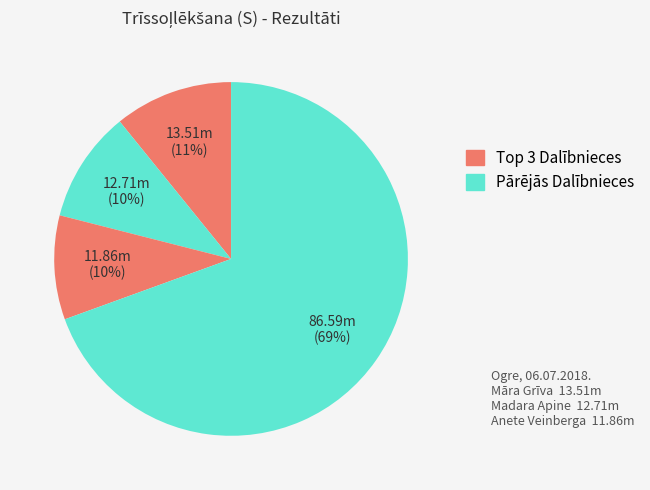

How many slices are in this pie chart?

4